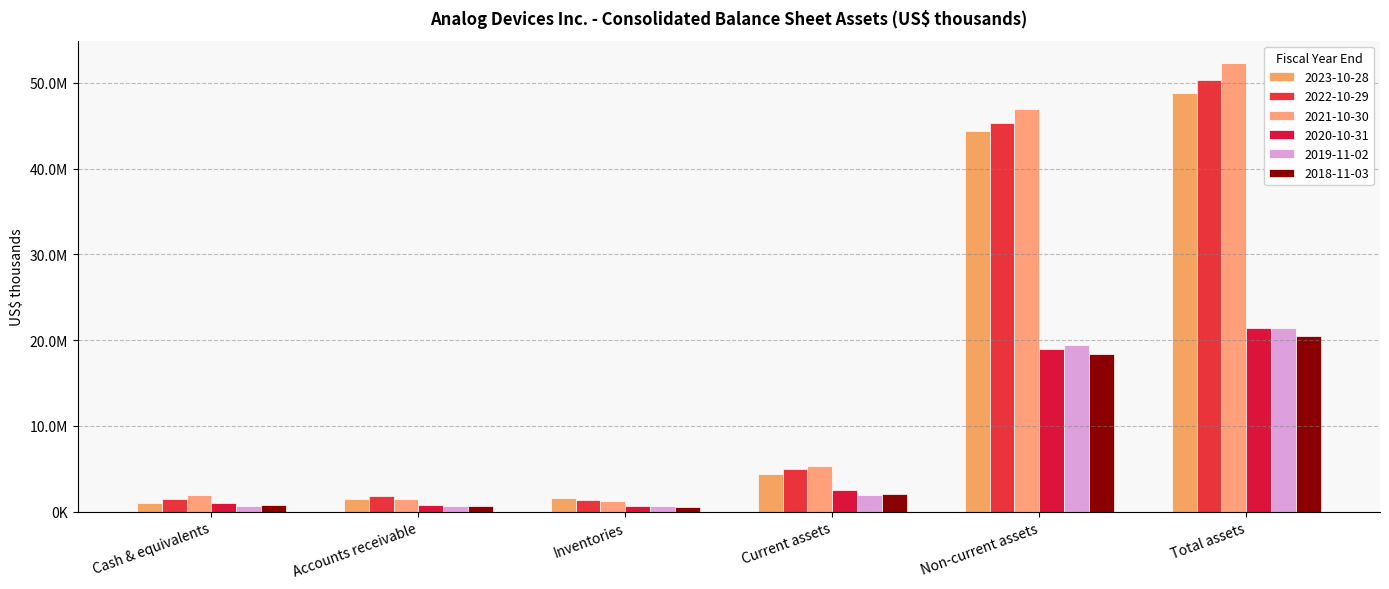

Is the value of 2020-10-31 at Total assets greater than the value of 2023-10-28 at Total assets?

No